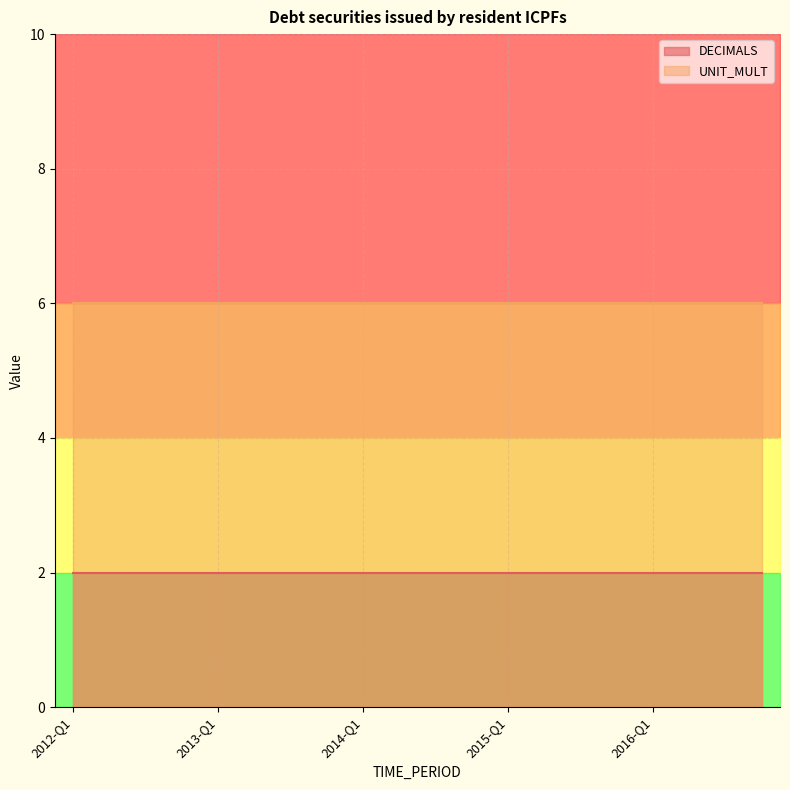

List the series in order of their peak value, lowest first.

DECIMALS, UNIT_MULT